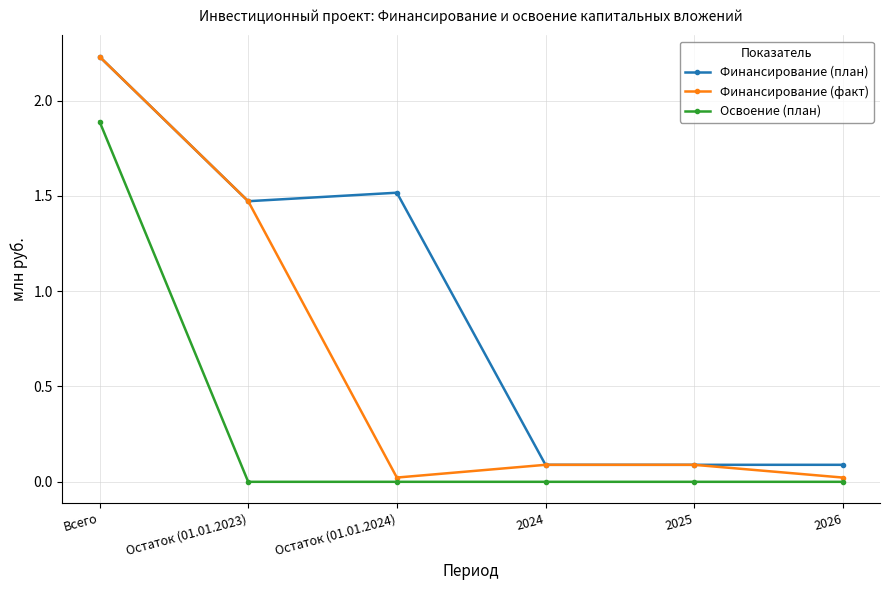

What is the label of the 6th point from the left?

2026